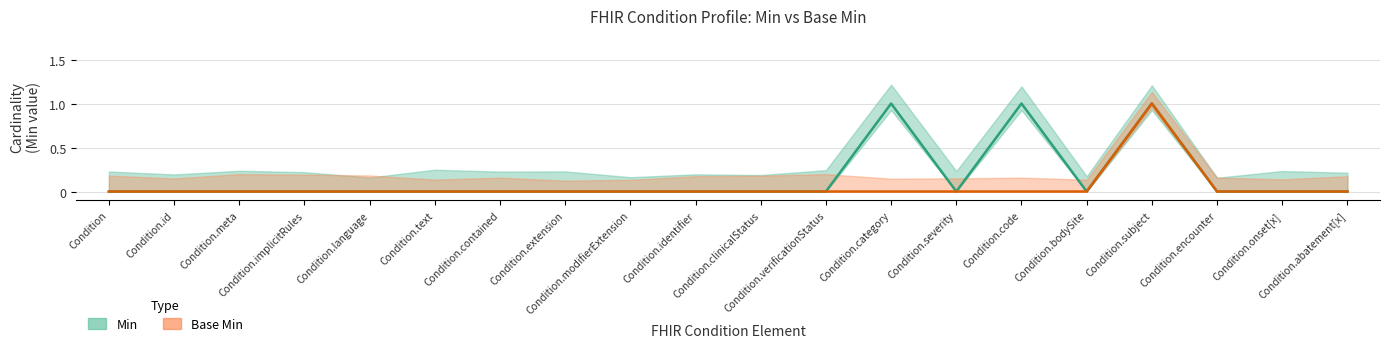

At which label does Base Min reach its minimum?

Condition